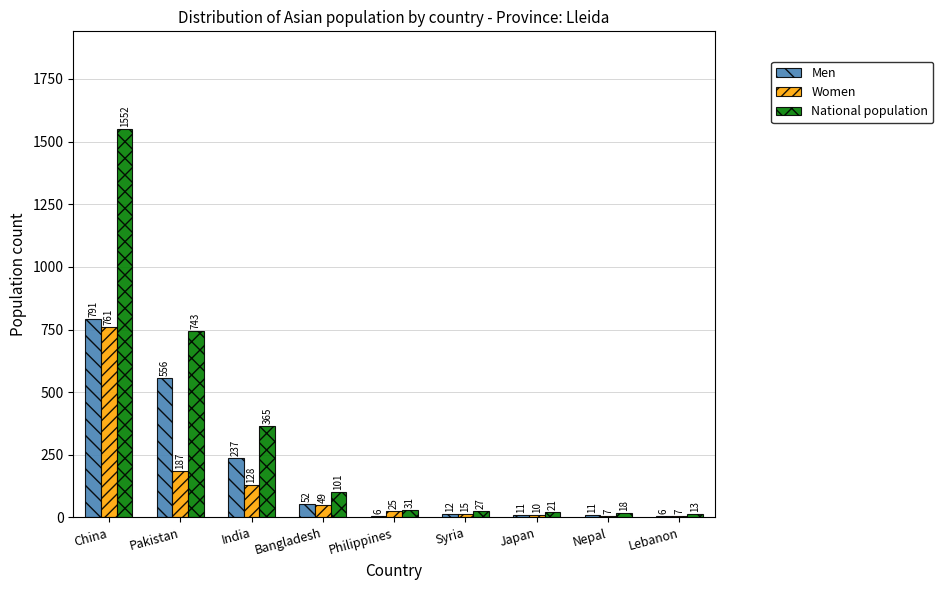

Is the value of National population at Philippines greater than the value of Men at Bangladesh?

No